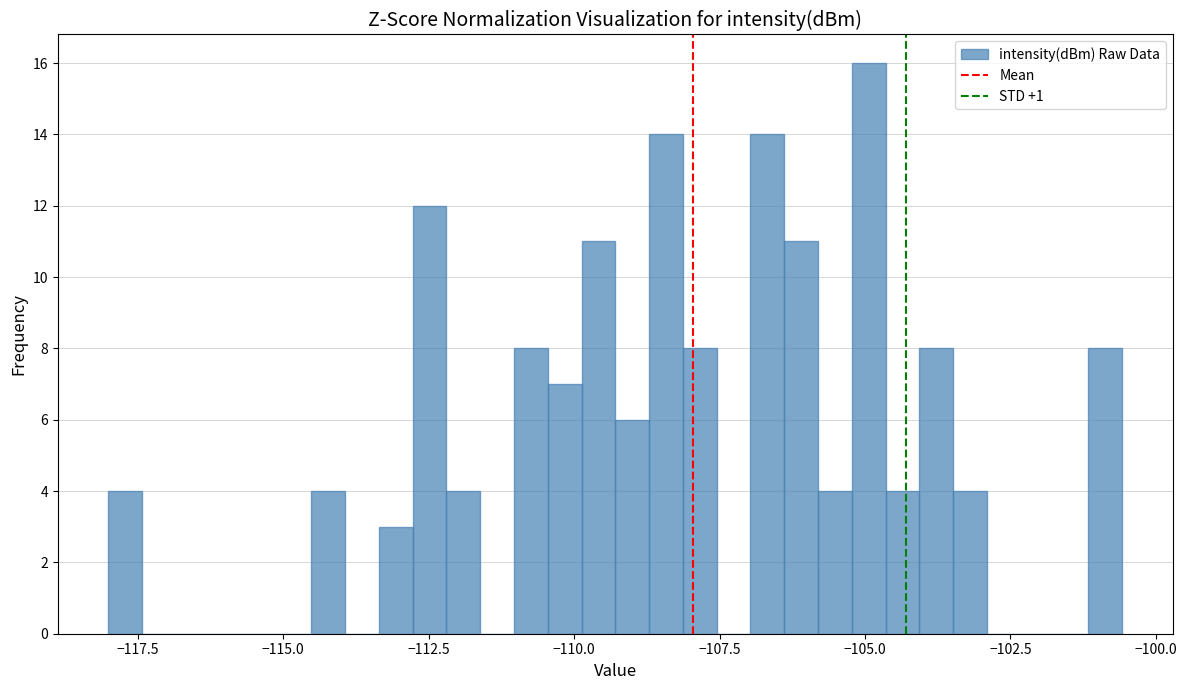

Around what value on the x-axis is the tallest bar? Give the approximate position of its centre, as read against the axis.

-105.0